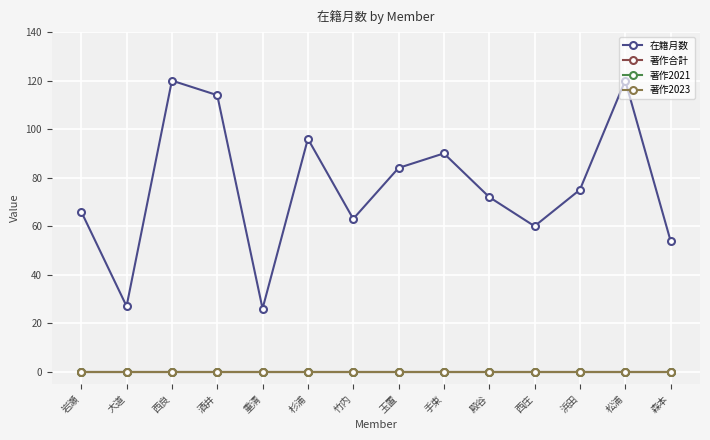

Is this an area chart (filled region under the line)?

No